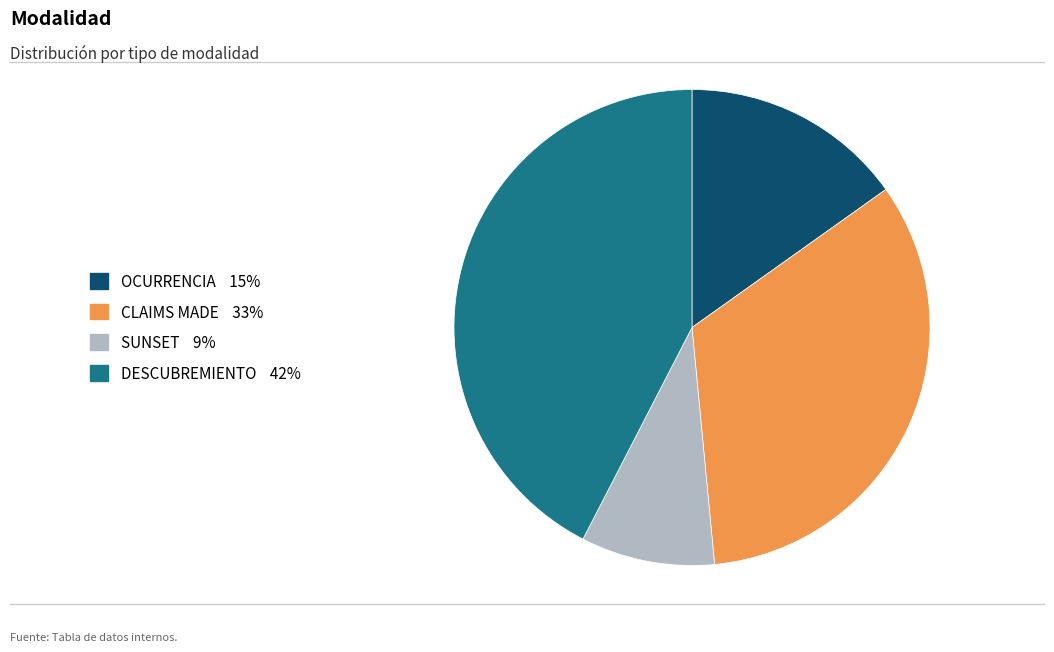

How many slices are in this pie chart?

4